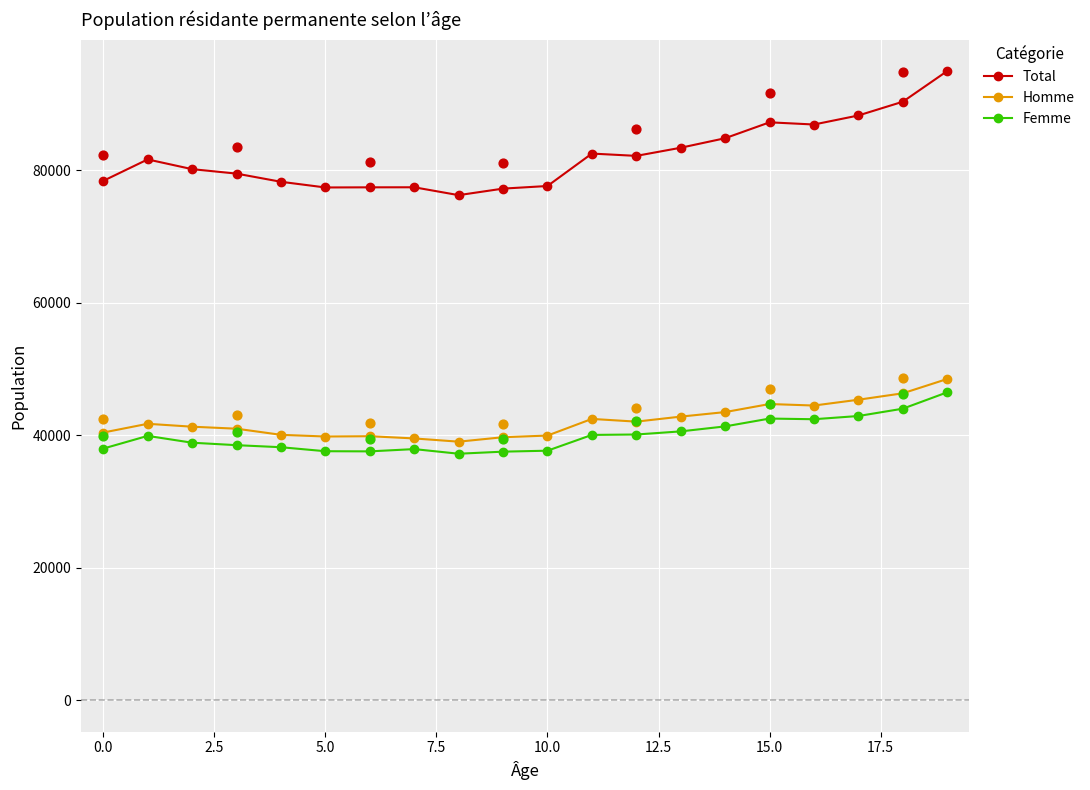

At which category is the sum across all series the highest?

19